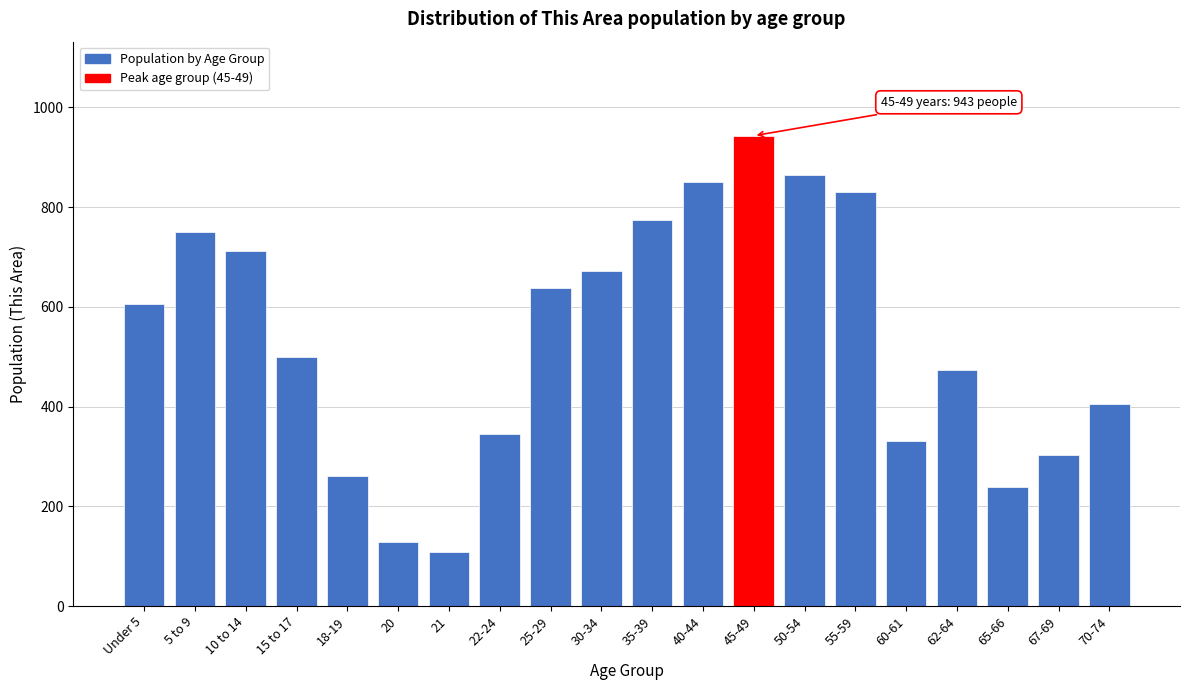

Reading left to right, transcribe all the data shown in this chart.

Under 5=605	5 to 9=750	10 to 14=711	15 to 17=499	18-19=261	20=129	21=108	22-24=344	25-29=637	30-34=671	35-39=775	40-44=851	45-49=943	50-54=865	55-59=831	60-61=331	62-64=473	65-66=239	67-69=302	70-74=405